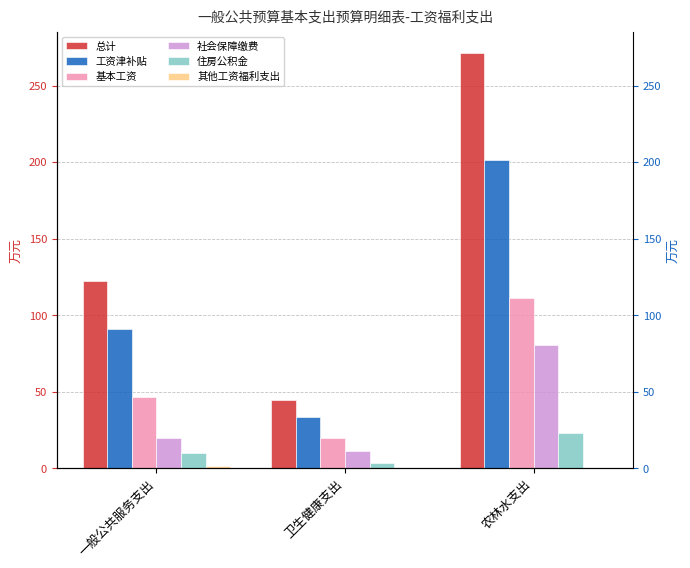

What is the label of the 2nd bar from the right?

卫生健康支出